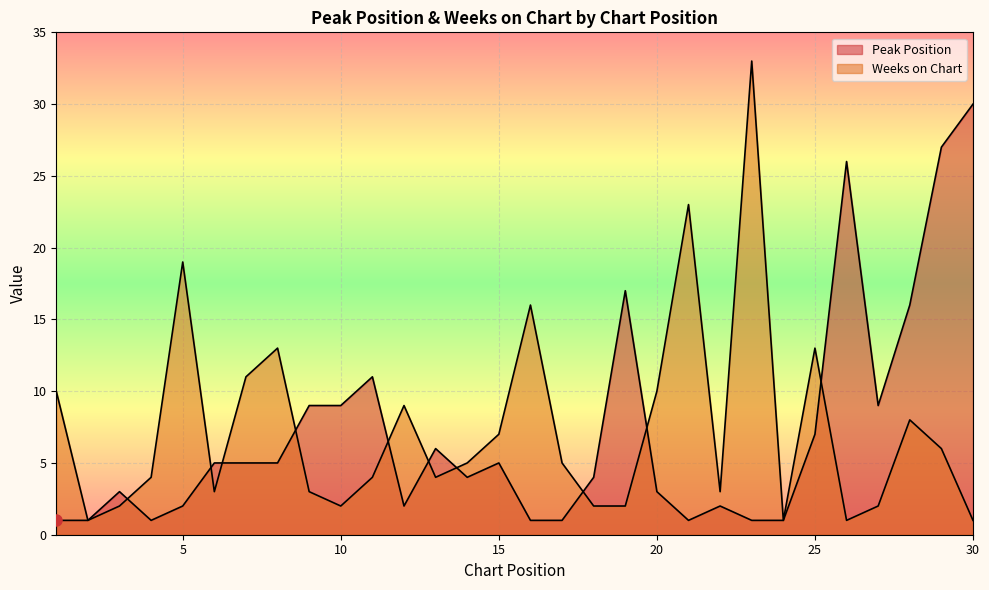

Which category has the lowest value across all series?

1